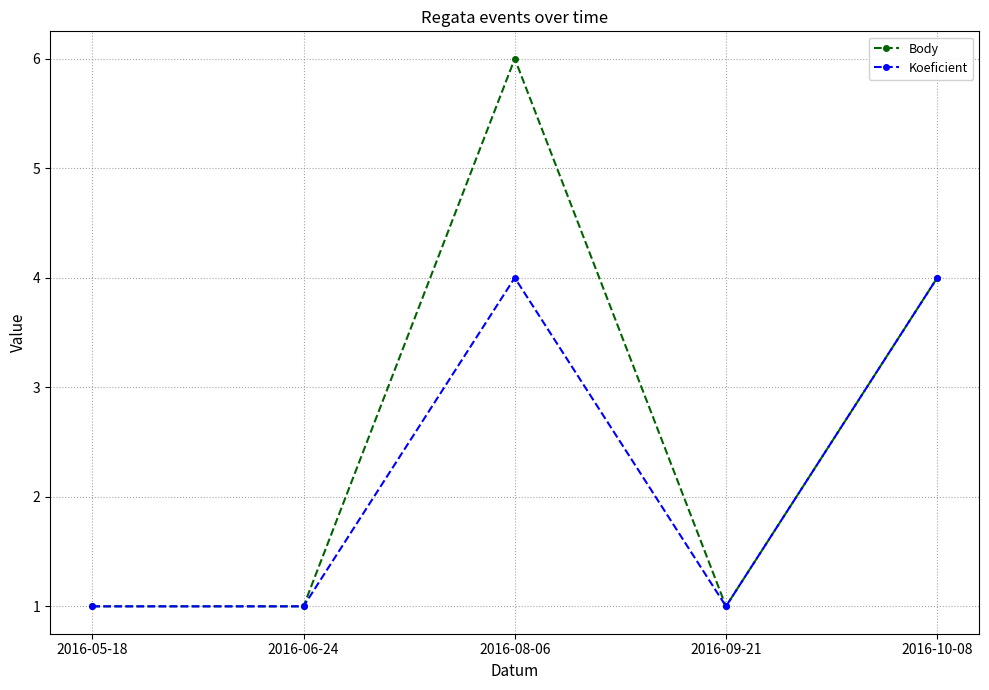

What is the sum of the Body values at 2016-05-18 and 2016-10-08?

5